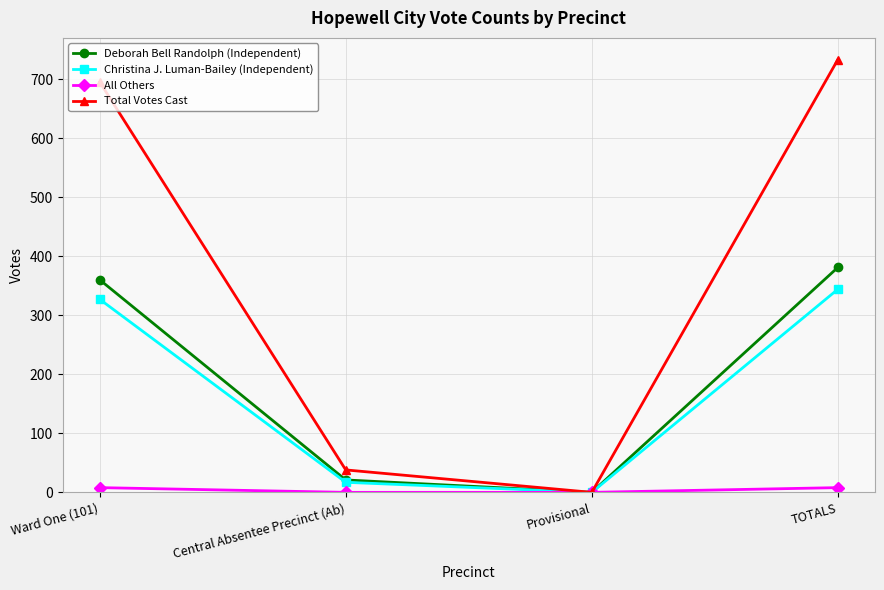

What position from the left is Ward One (101)?

1